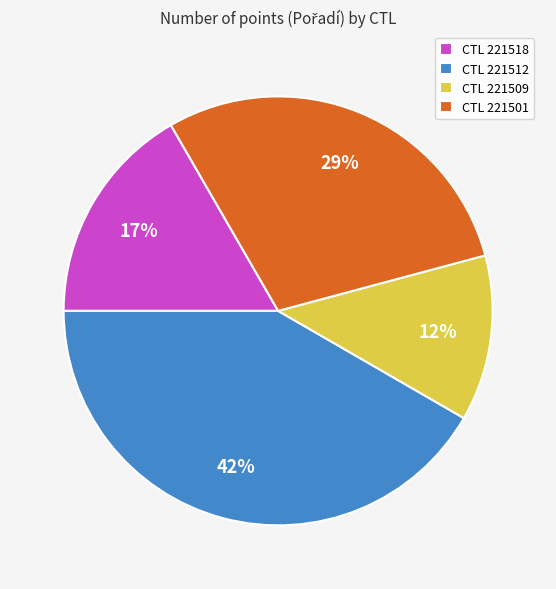

To the nearest percent, what portion does CTL 221518 represent?

17%